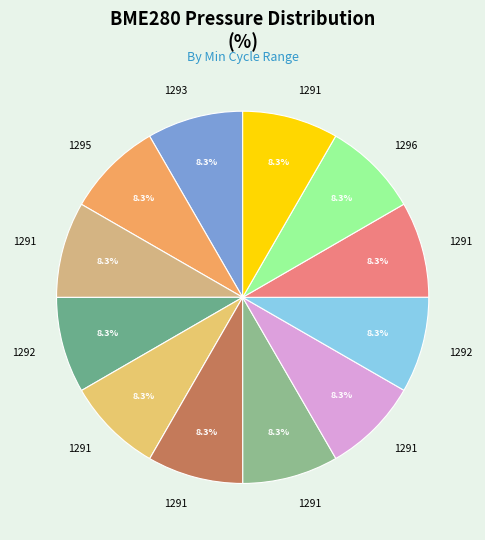

Which category has the biggest portion of the pie?

1293